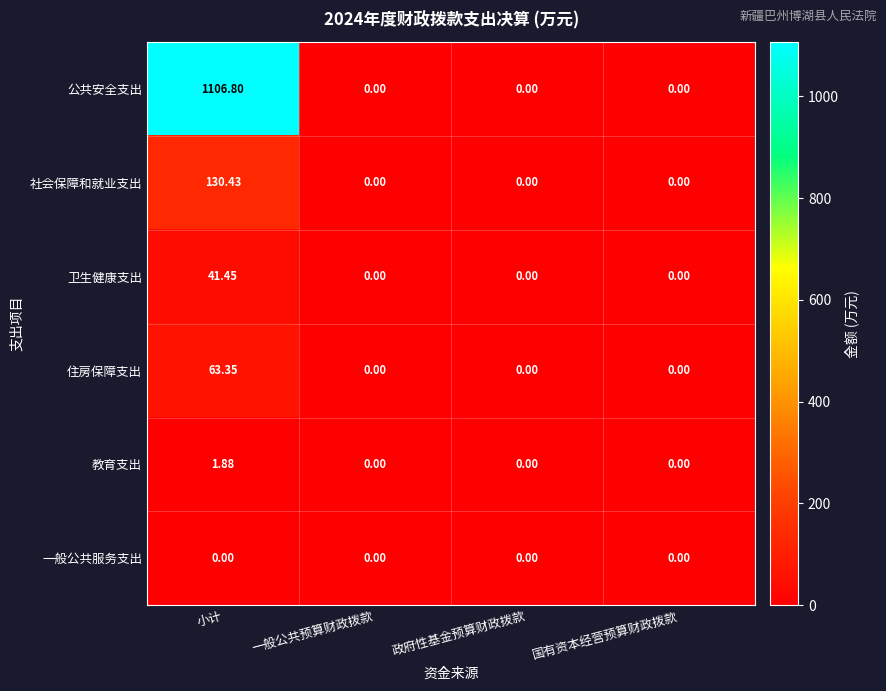

At which category is the sum across all series the highest?

小计